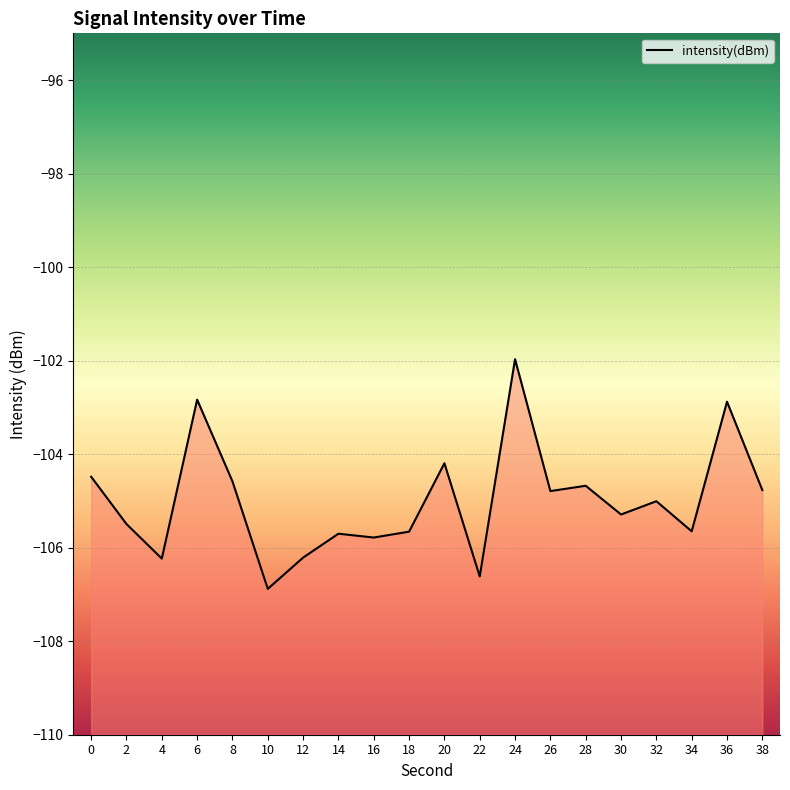

What is the difference between the maximum and minimum values?

4.9